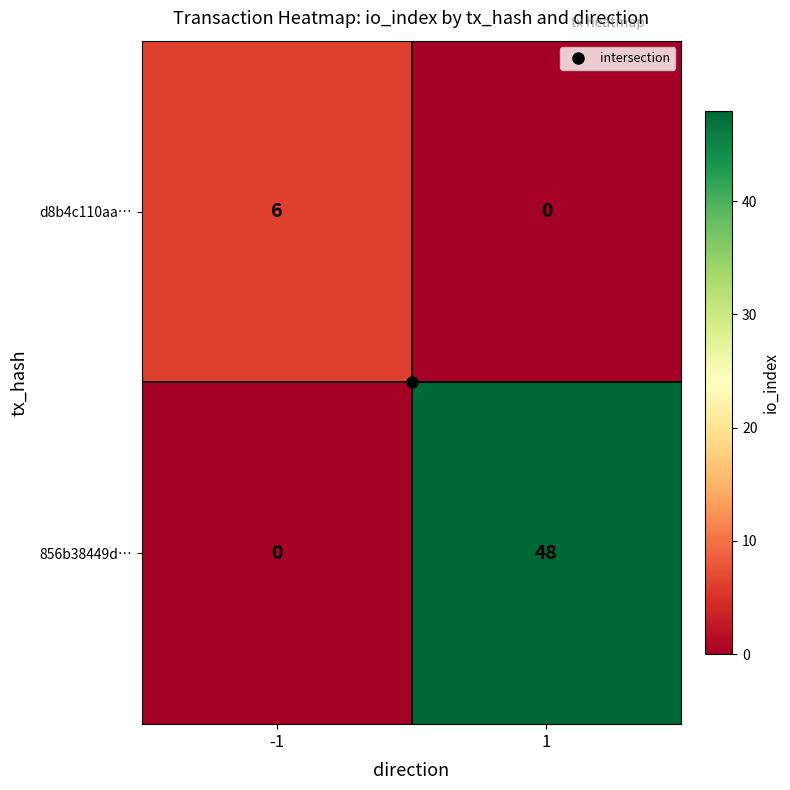

What is the total value across all series at -1?

6